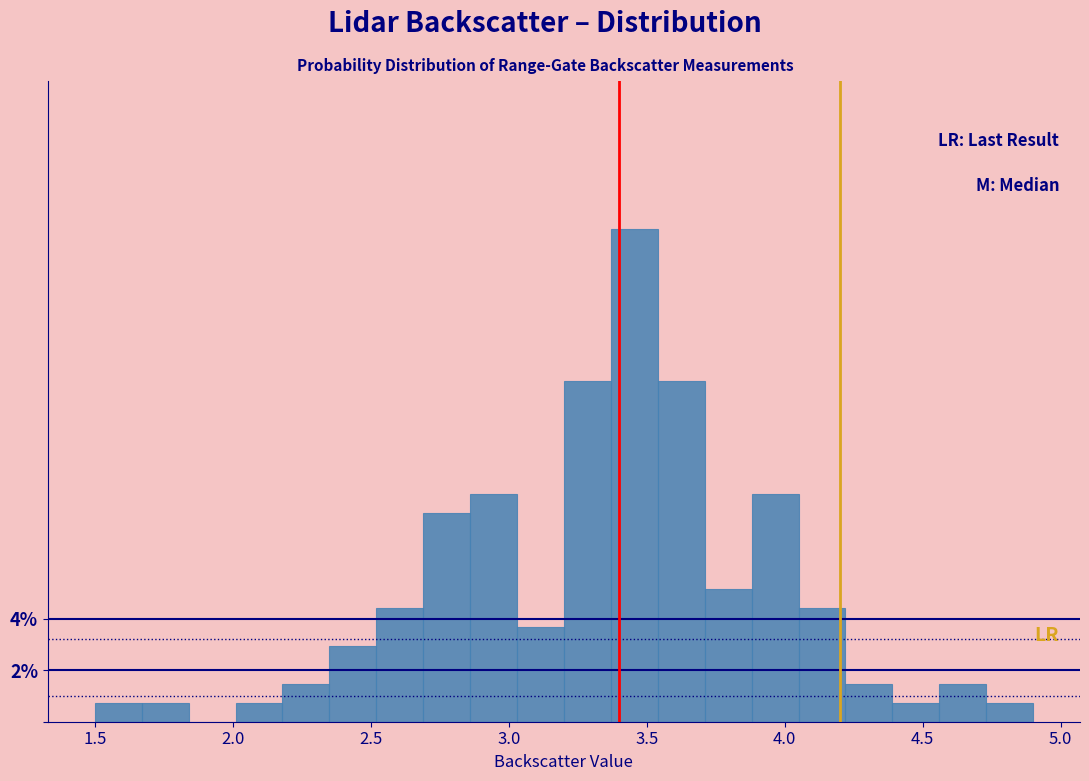

Around what value on the x-axis is the tallest bar? Give the approximate position of its centre, as read against the axis.

3.45